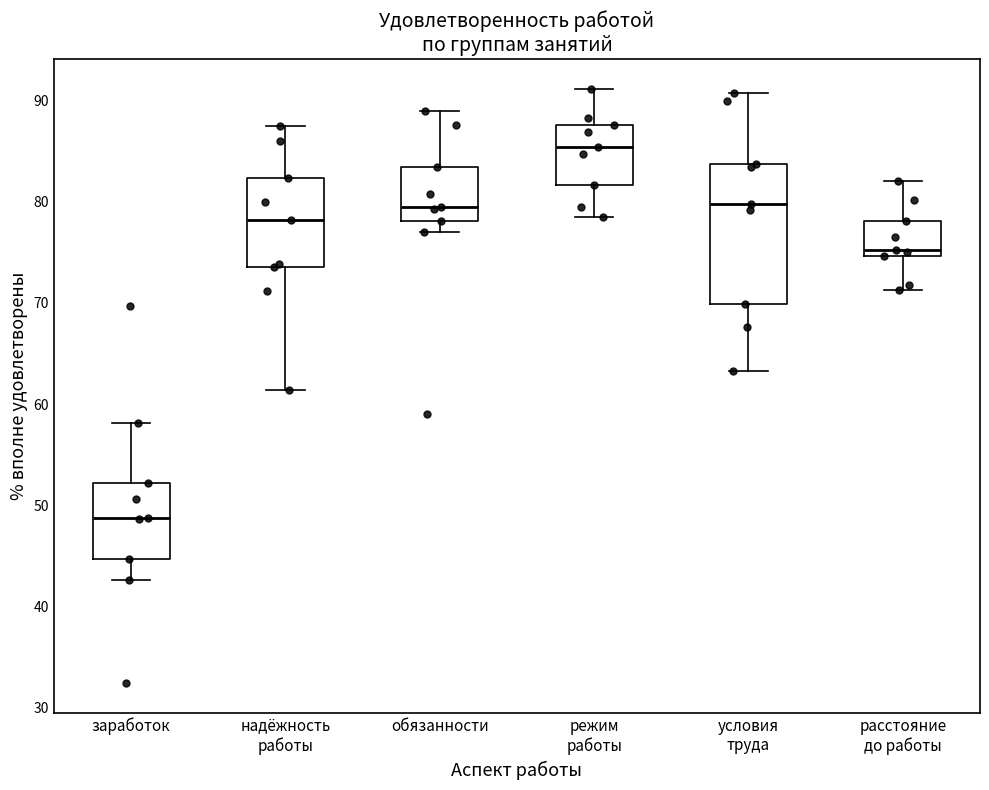

Where does the upper whisker of the box for режим работы end on the y-axis? The values are not printed on the chart, so give them approximately, as read against the axis.

91